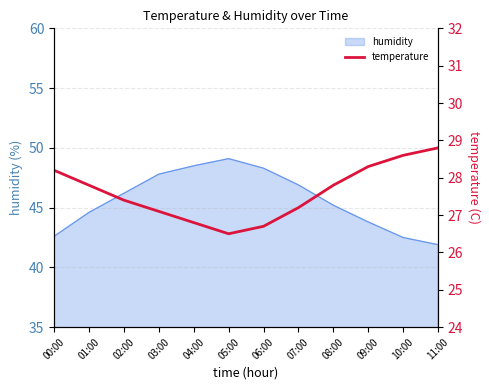

Reading left to right, extract all data points from this chart.

00:00=28.2	01:00=27.8	02:00=27.4	03:00=27.1	04:00=26.8	05:00=26.5	06:00=26.7	07:00=27.2	08:00=27.8	09:00=28.3	10:00=28.6	11:00=28.8